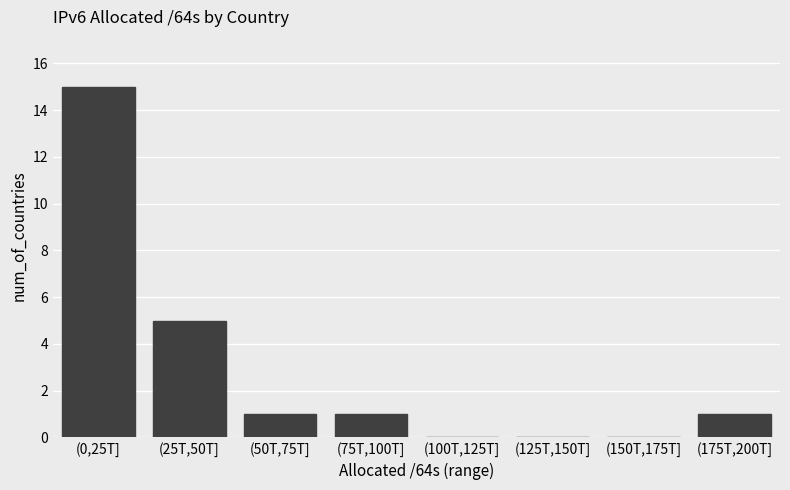

Reading left to right, what are all the values shown in this chart?

(0,25T]=15	(25T,50T]=5	(50T,75T]=1	(75T,100T]=1	(100T,125T]=0	(125T,150T]=0	(150T,175T]=0	(175T,200T]=1